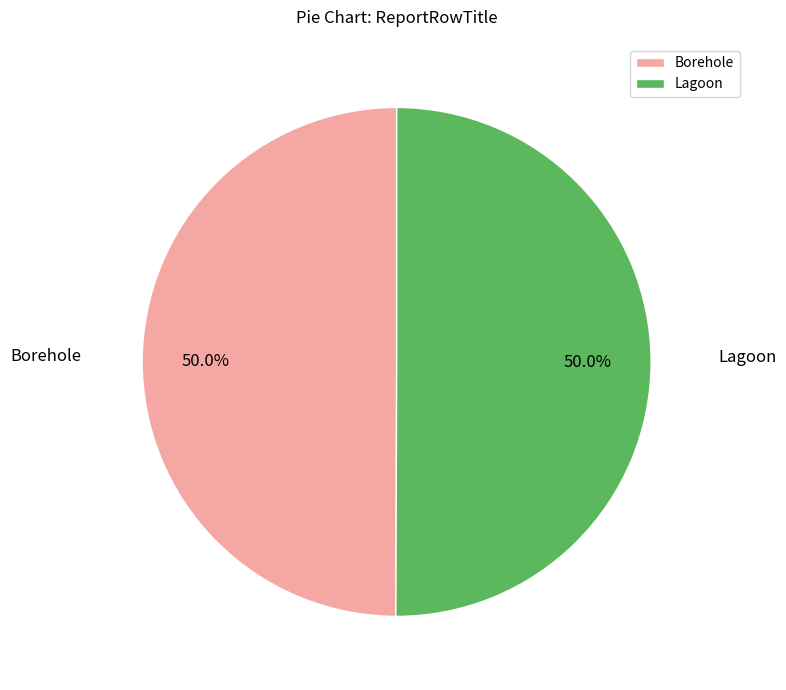

Approximately how many times larger is the value at Borehole compared to Lagoon?

1.0